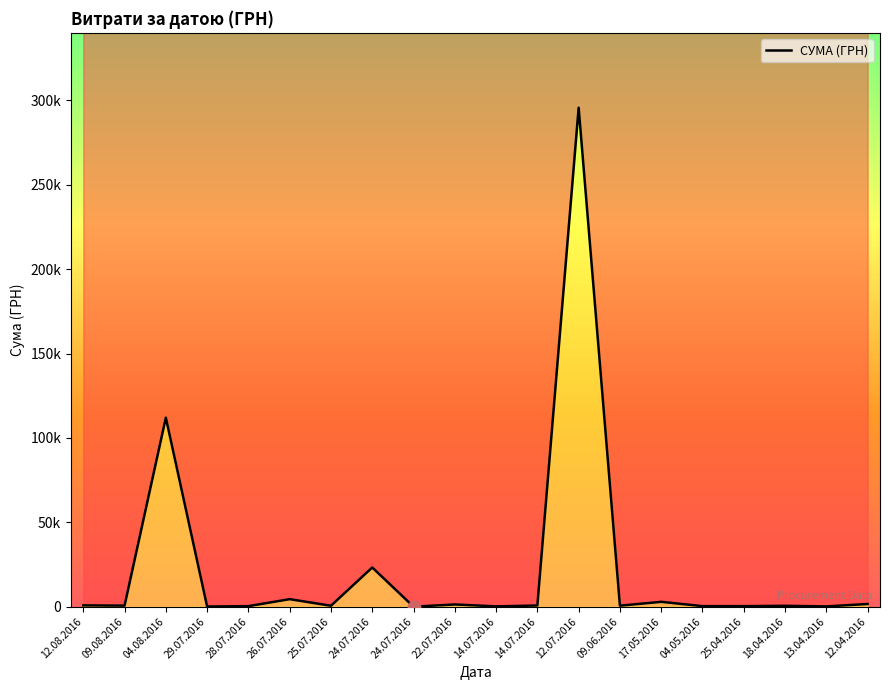

What is the label of the 2nd point from the left?

09.08.2016